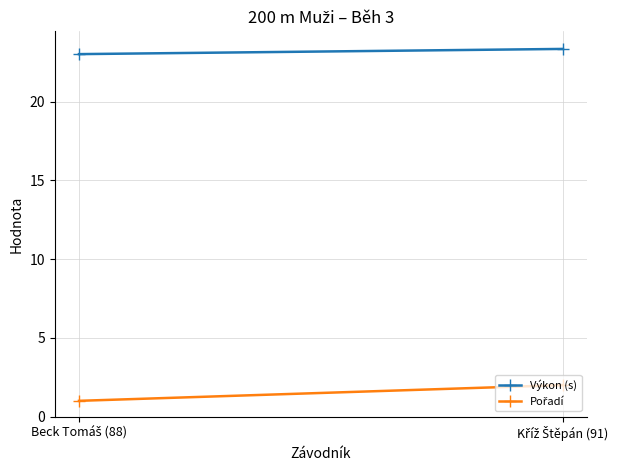

What is the label of the 1st point from the left?

Beck Tomáš (88)